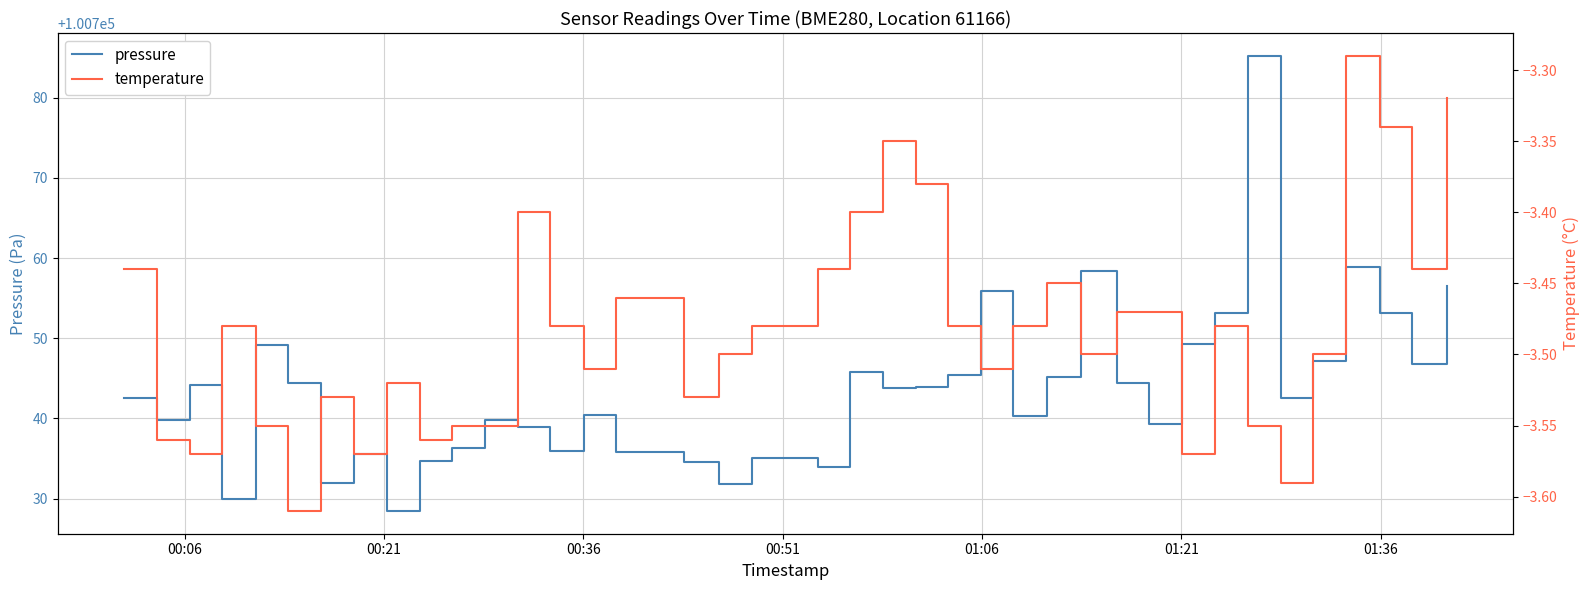

Which series has the largest total across all categories?

pressure